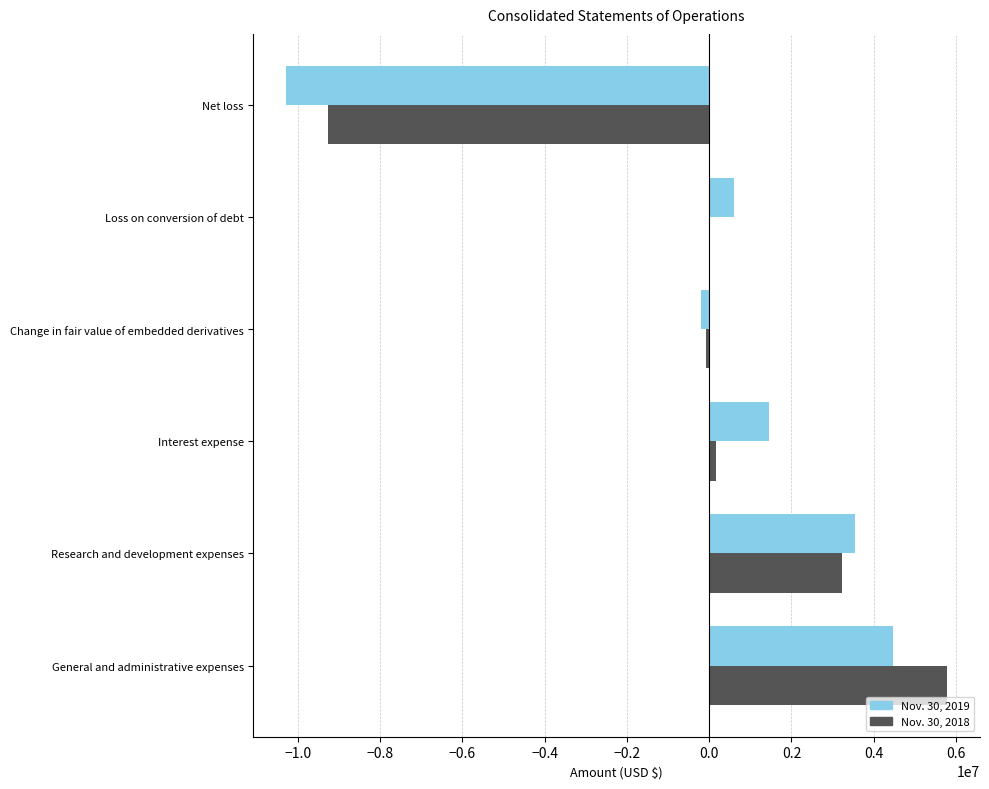

The value of Nov. 30, 2018 at Loss on conversion of debt is 0. True or false?

True